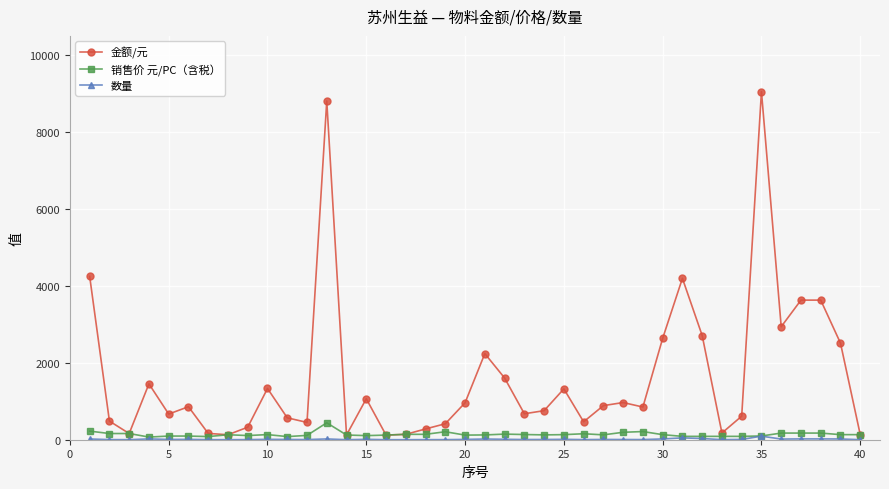

Count the number of data series in this chart.

3